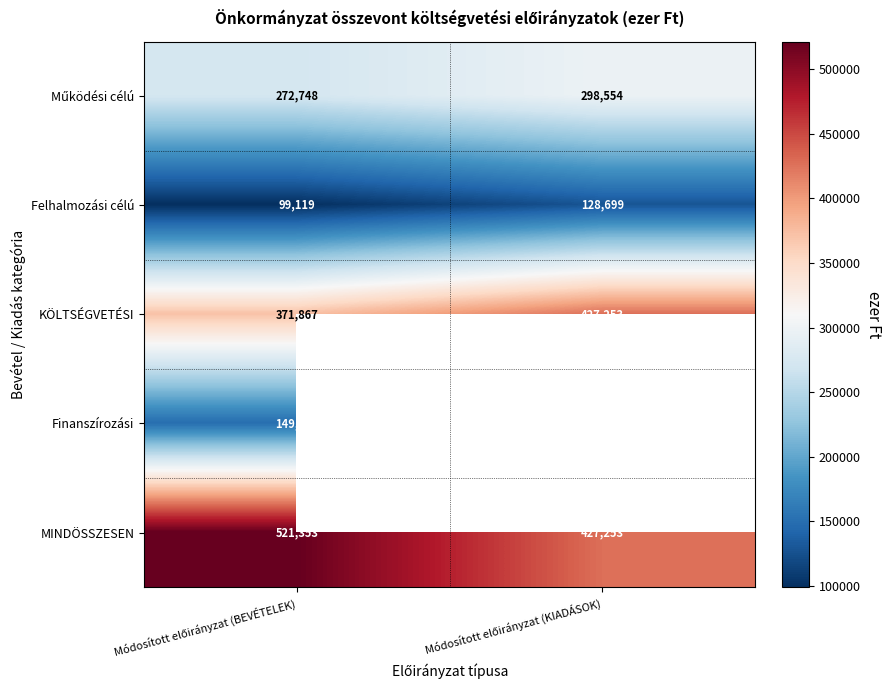

Between Módosított előirányzat (KIADÁSOK) and Módosított előirányzat (BEVÉTELEK), which is larger?

Módosított előirányzat (KIADÁSOK)